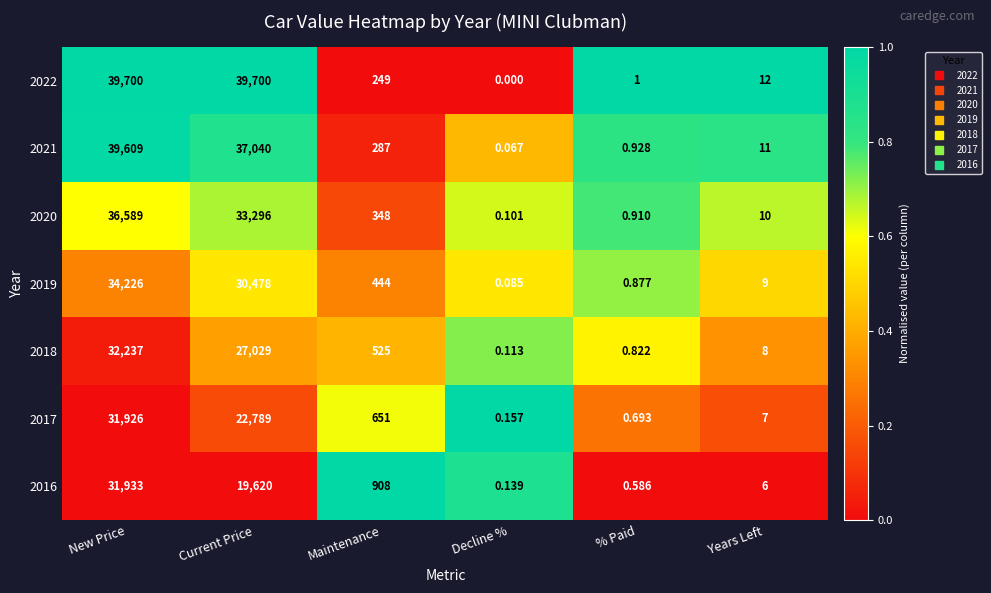

Rank the series by their maximum value, from lowest to highest.

2017, 2016, 2018, 2019, 2020, 2021, 2022